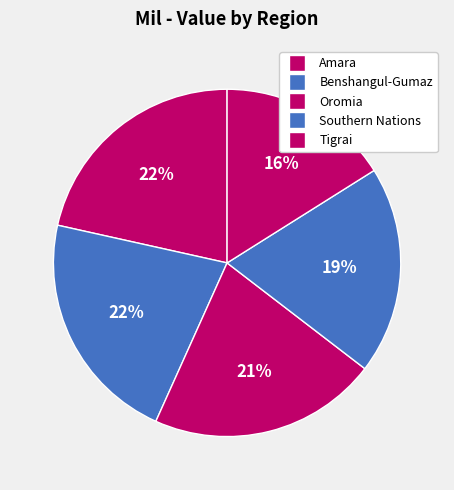

Which slice is the largest?

Benshangul-Gumaz